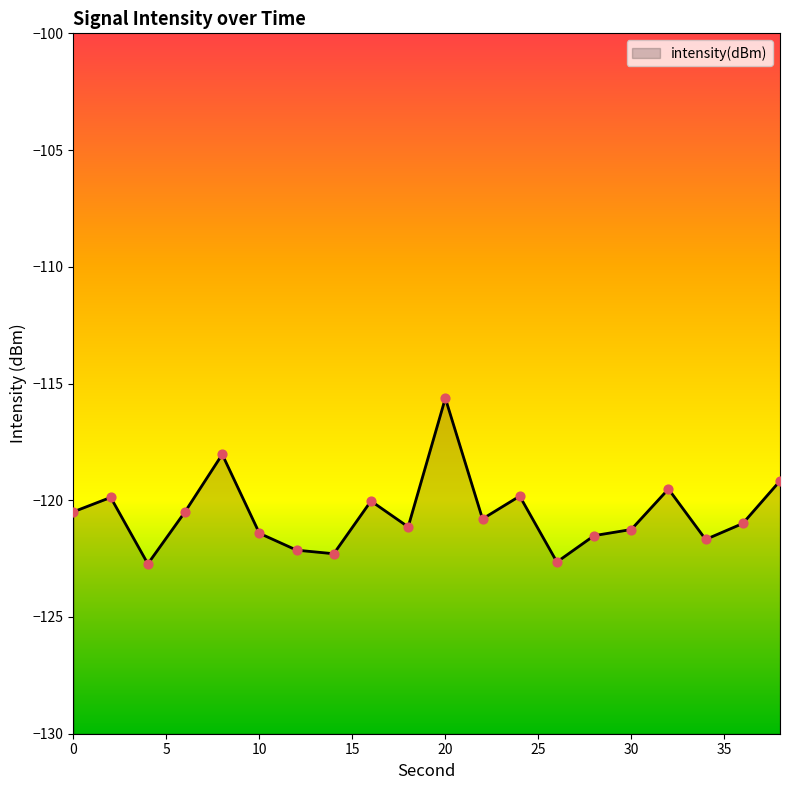

Between 18 and 10, which is larger?

18